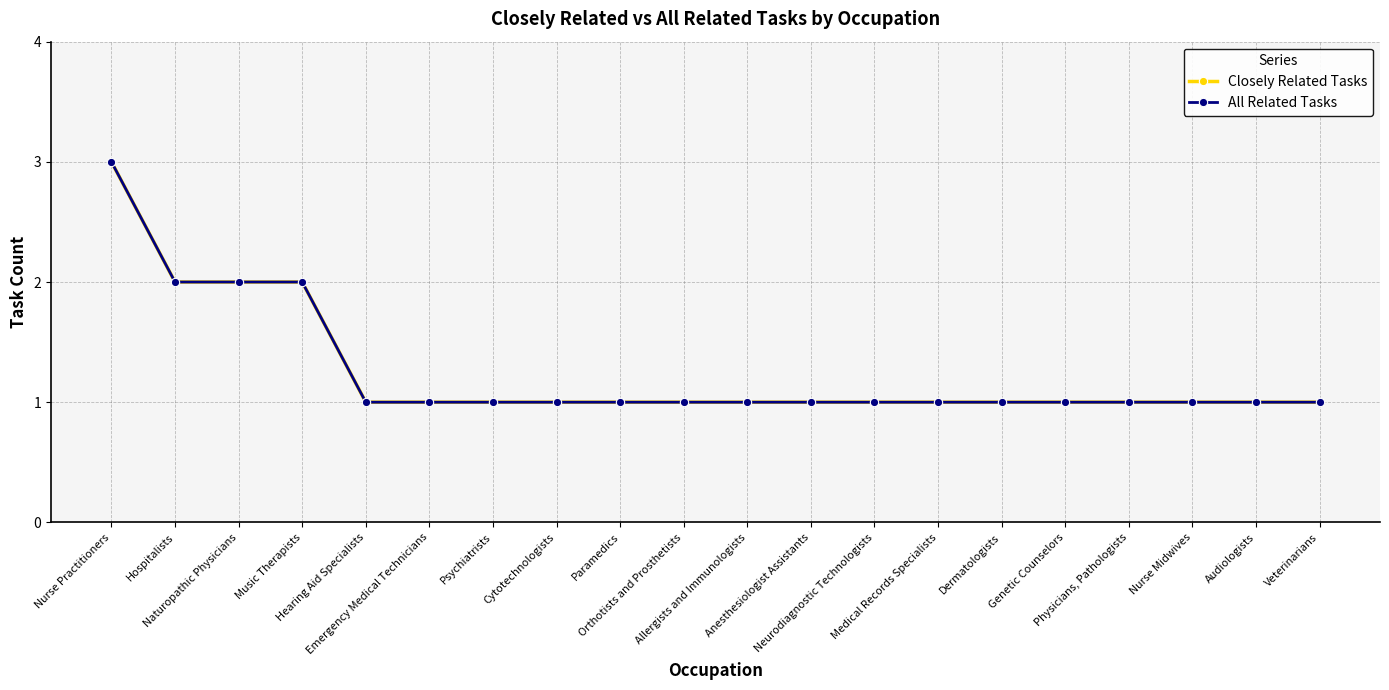

Does the chart have visible grid lines?

Yes